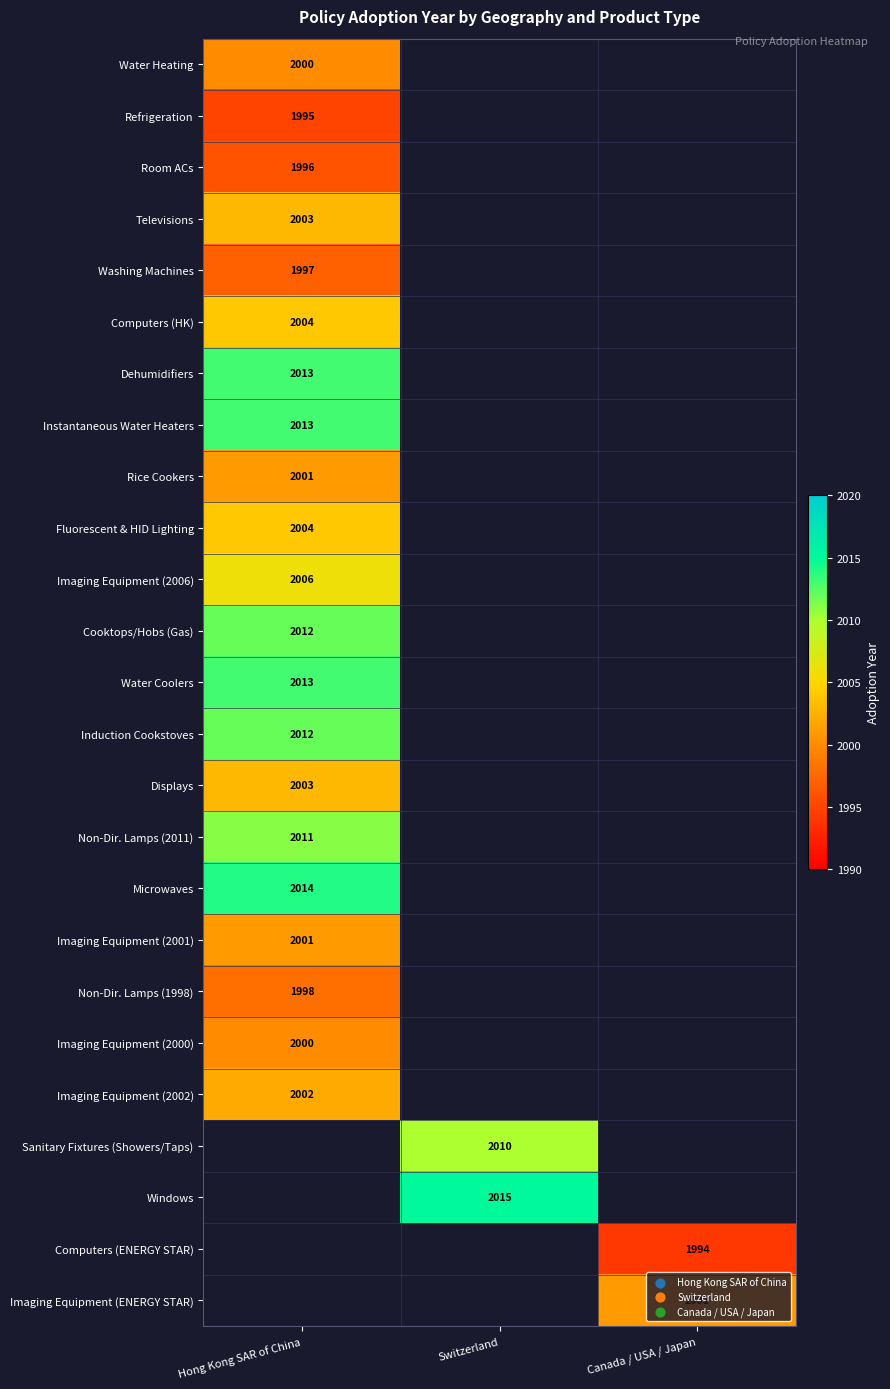

At which label does Imaging Equipment (2001) reach its minimum?

Hong Kong SAR of China